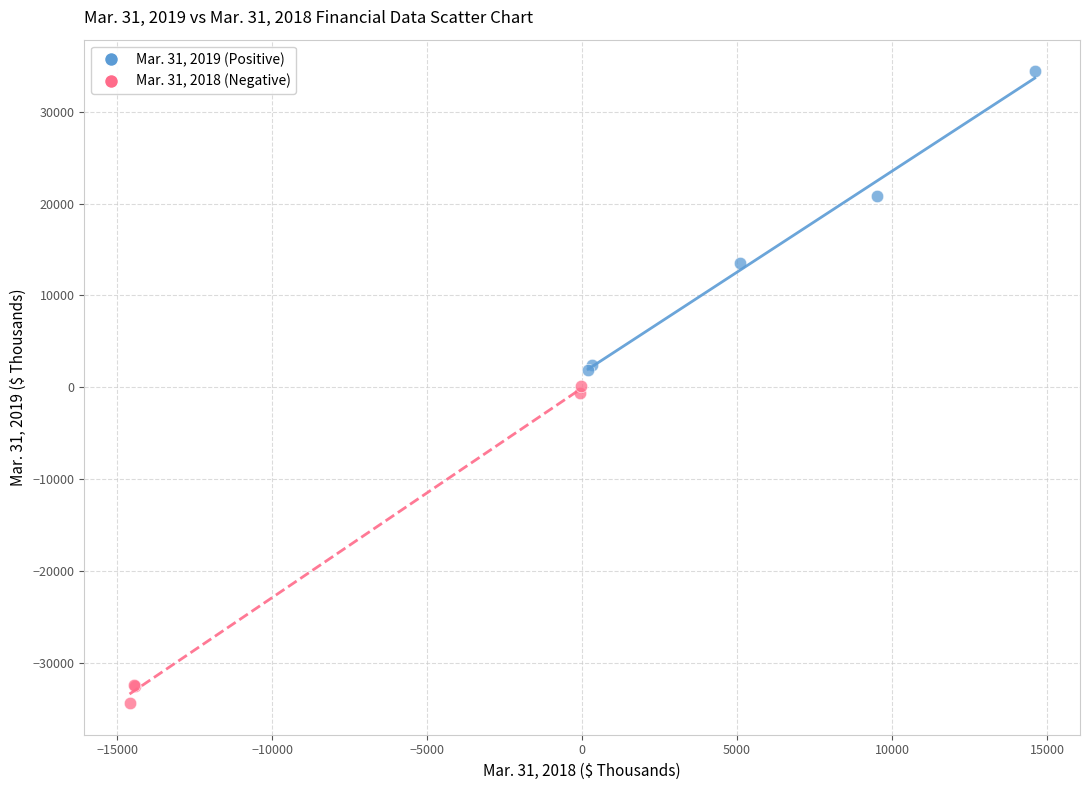

Which series contains the highest Y value?

Mar. 31, 2019 (Positive)